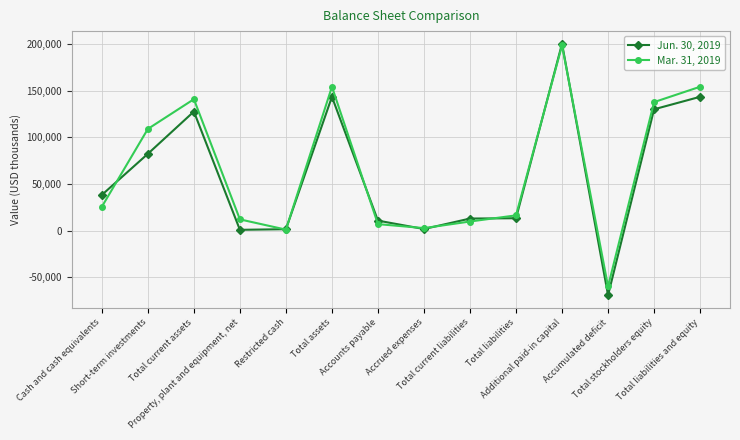

Which series ends up on top after the final intersection of Jun. 30, 2019 and Mar. 31, 2019?

Mar. 31, 2019